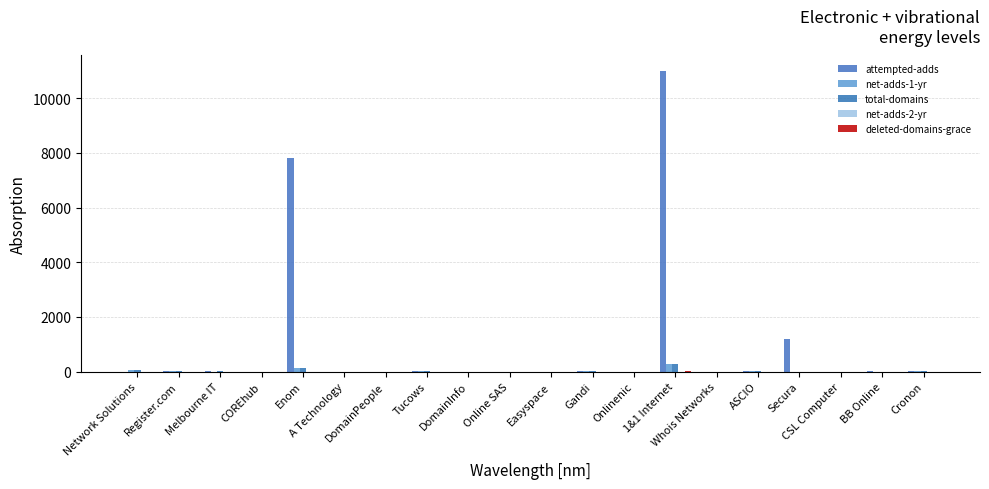

At which category is the sum across all series the highest?

1&1 Internet